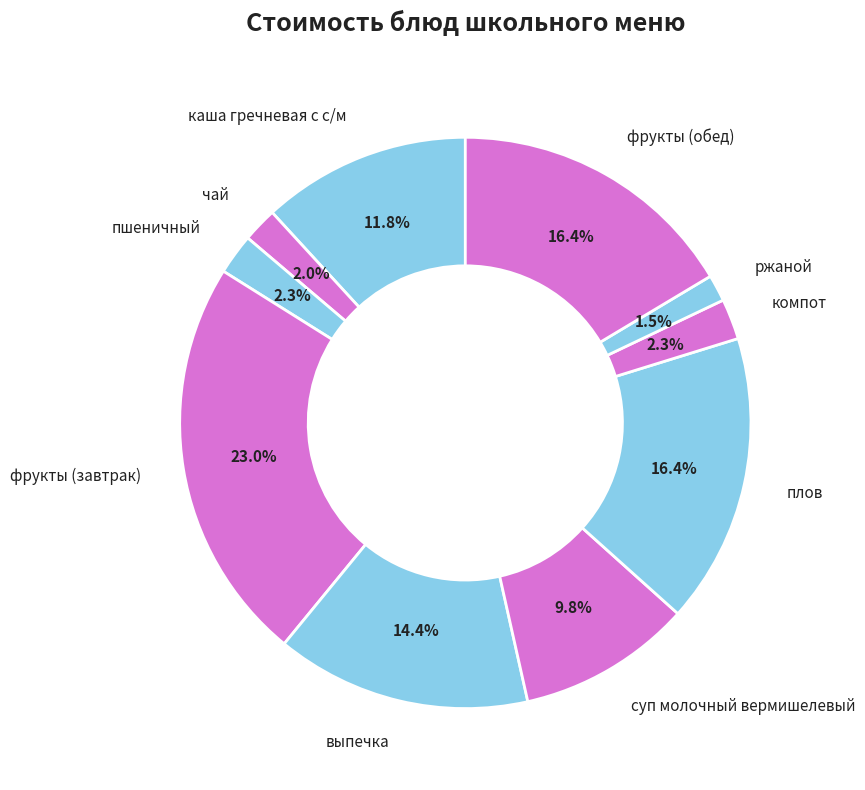

Does any single category account for the majority?

No